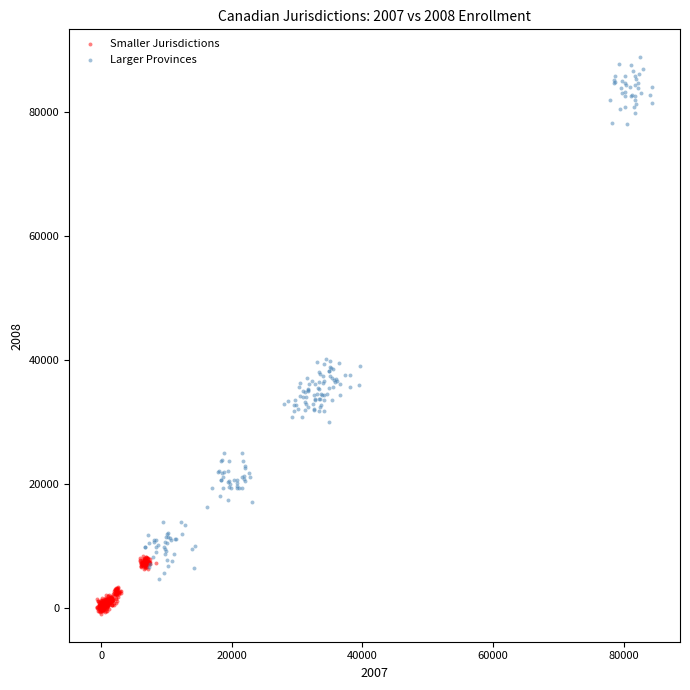

Which series reaches the maximum Y coordinate?

Larger Provinces